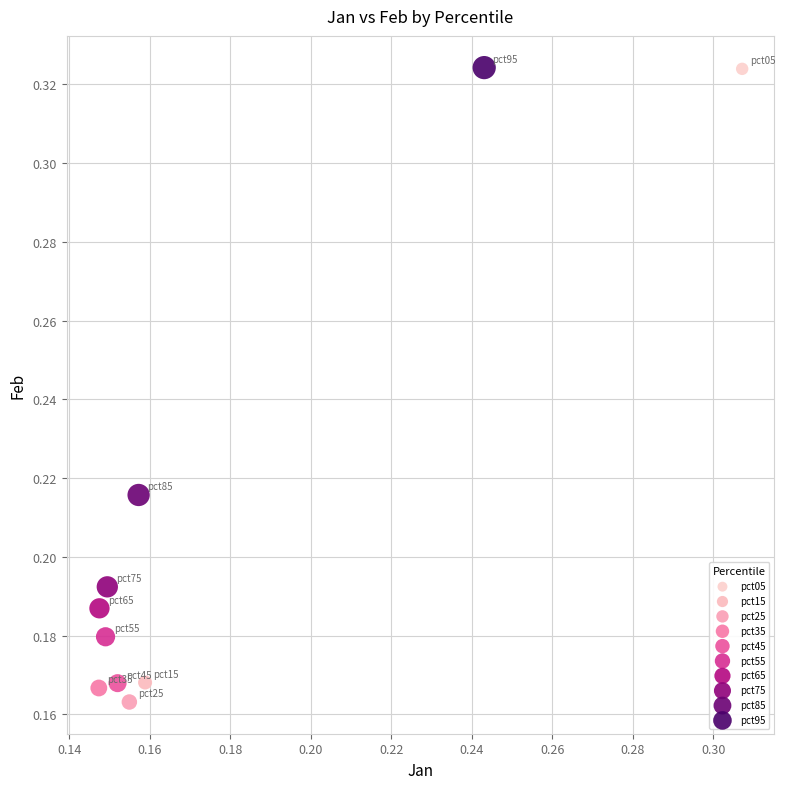

What are all the series names shown in the legend?

pct05, pct15, pct25, pct35, pct45, pct55, pct65, pct75, pct85, pct95